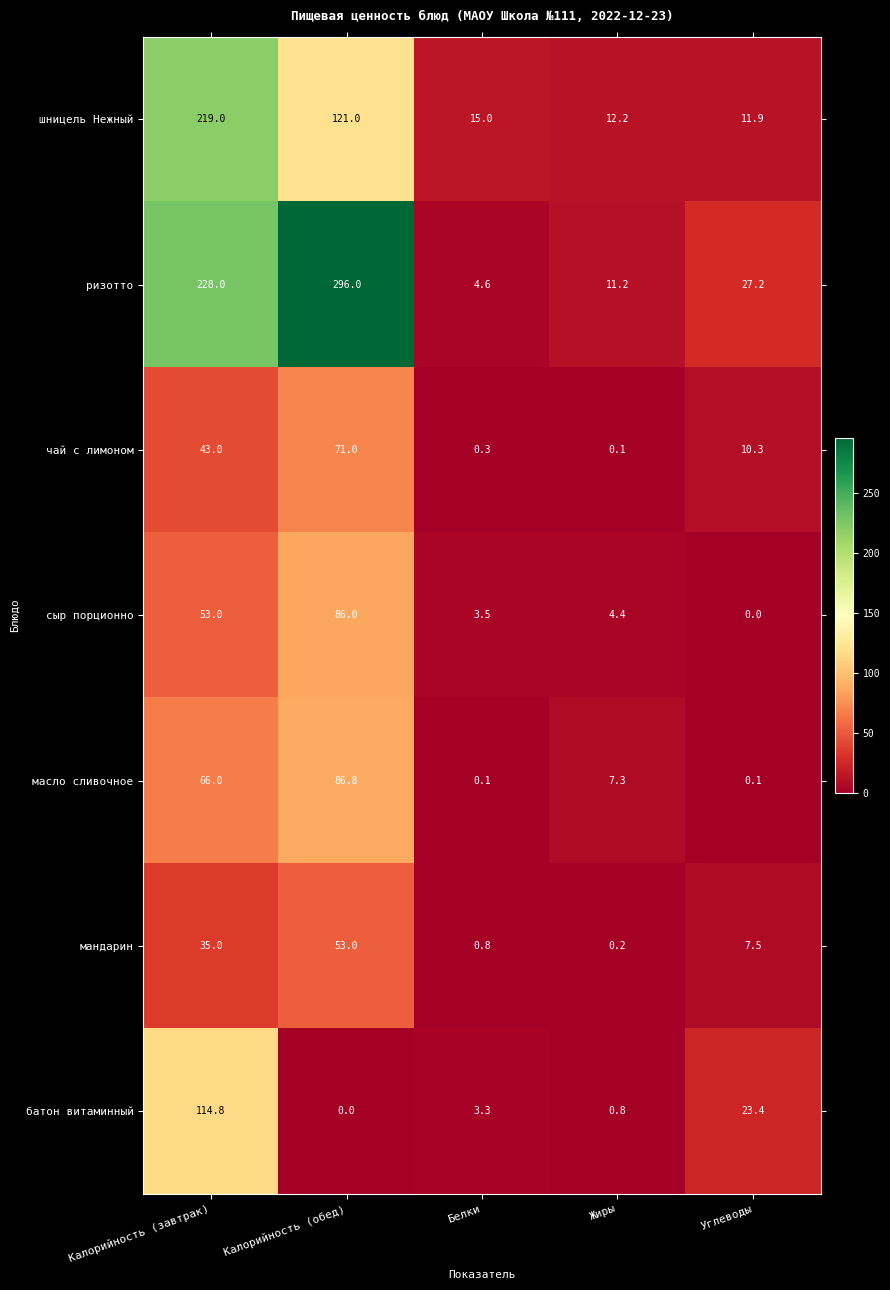

Rank the series at Калорийность (завтрак) from highest to lowest value.

ризотто, шницель Нежный, батон витаминный, масло сливочное, сыр порционно, чай с лимоном, мандарин